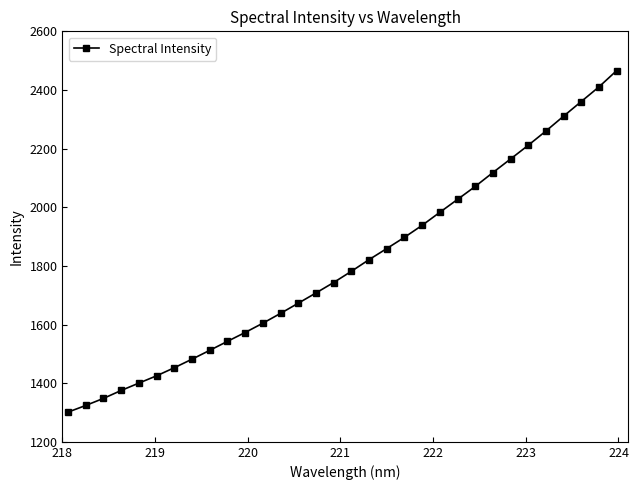

What is the value of the 21st point from the left?

1938.3